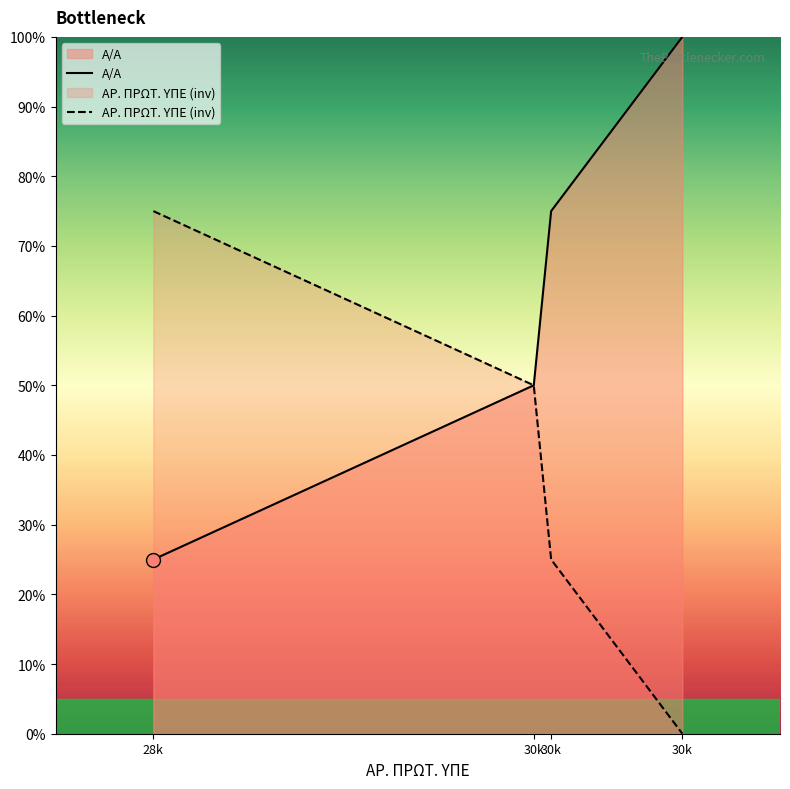

How many categories are shown in the chart?

4